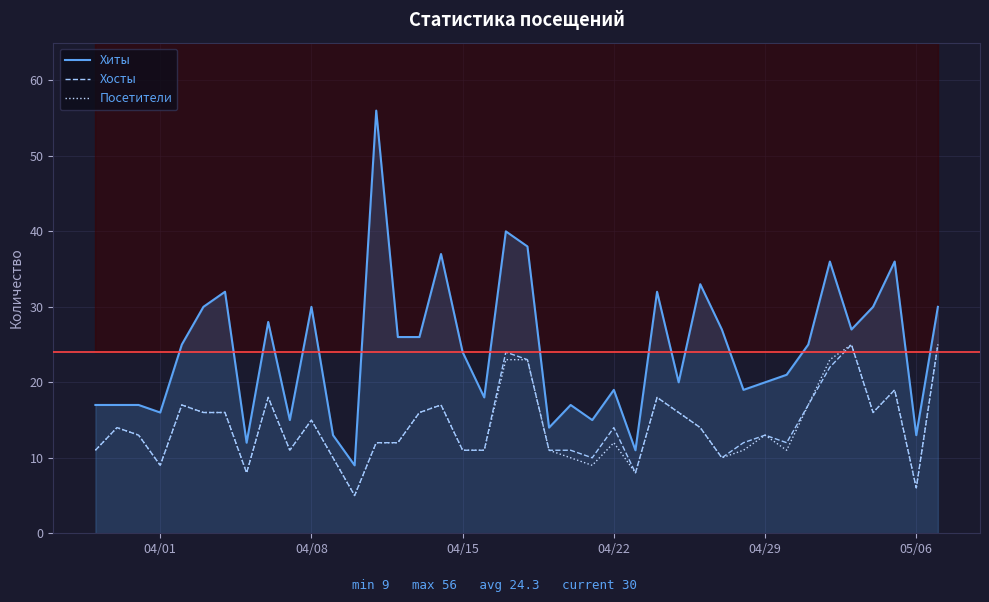

Does the chart have visible grid lines?

Yes